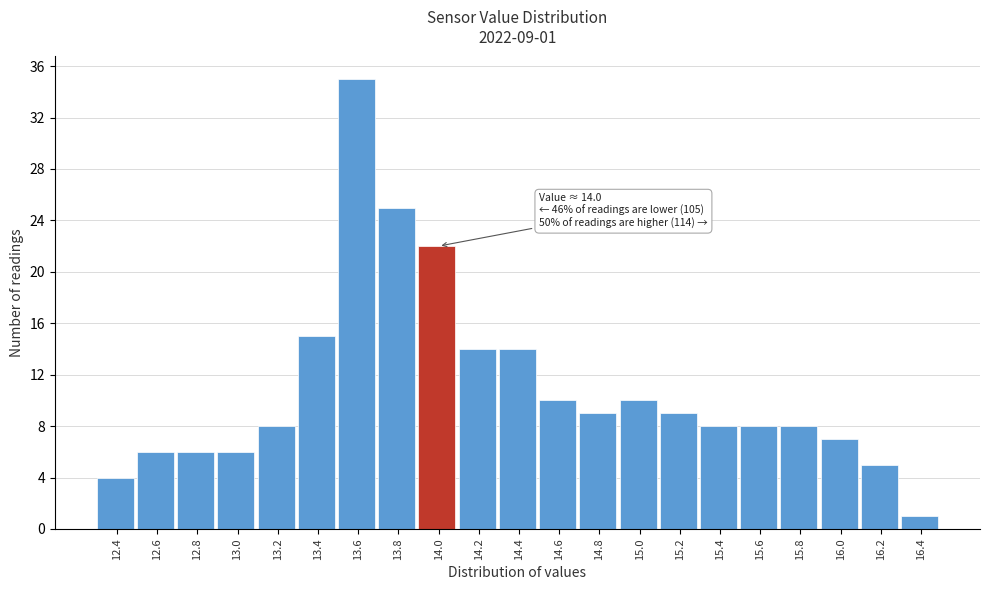

Reading right to left, list all the values displayed in this chart.

1	5	7	8	8	8	9	10	9	10	14	14	22	25	35	15	8	6	6	6	4